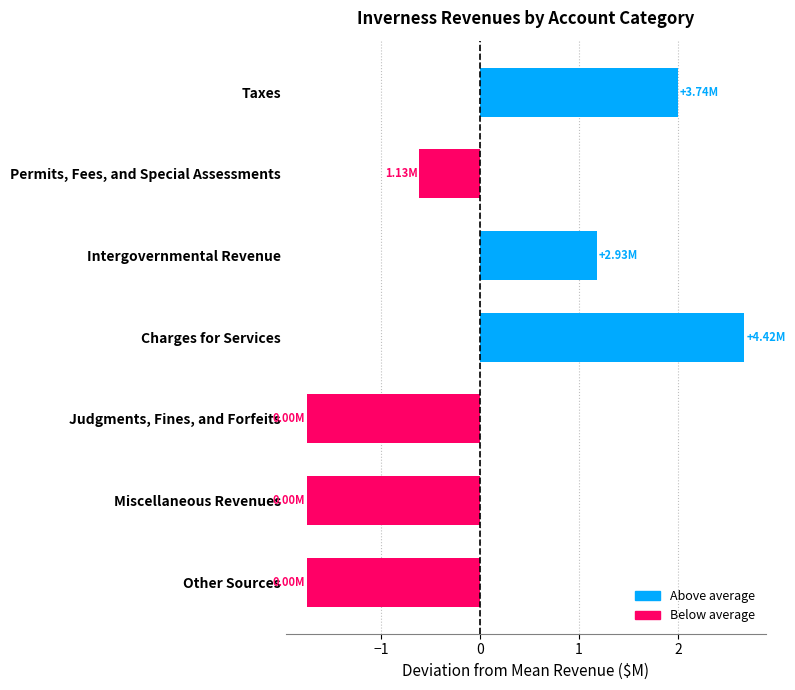

What is the label of the 7th bar from the top?

Other Sources